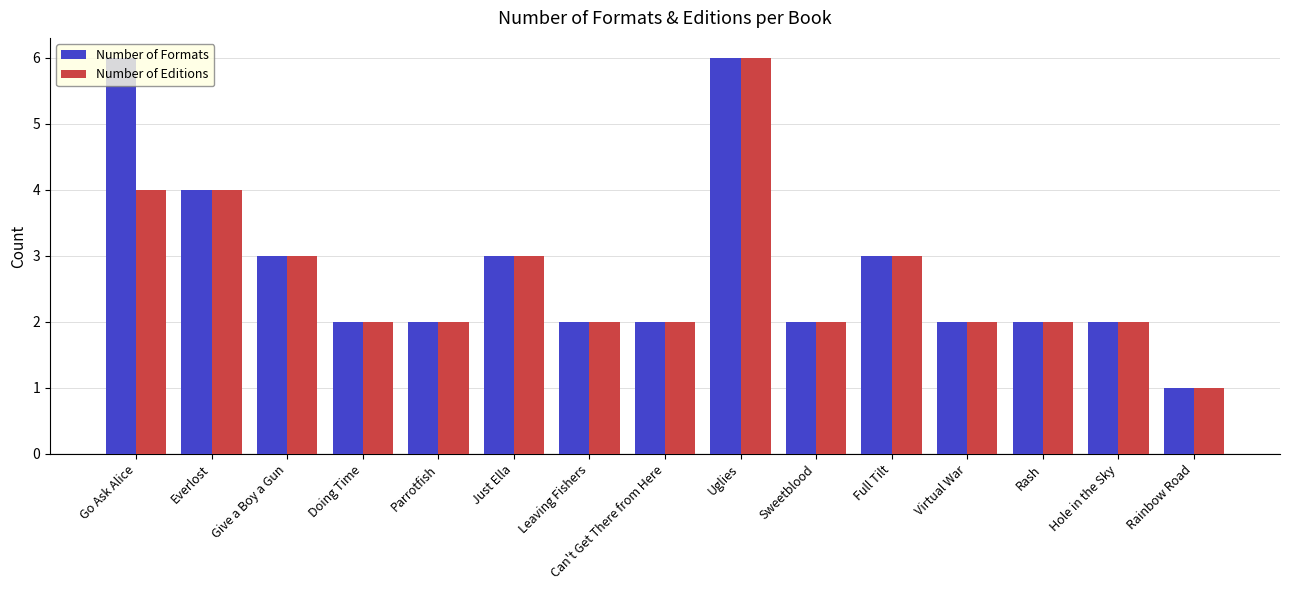

List the series in order of their overall mean, highest first.

Number of Formats, Number of Editions